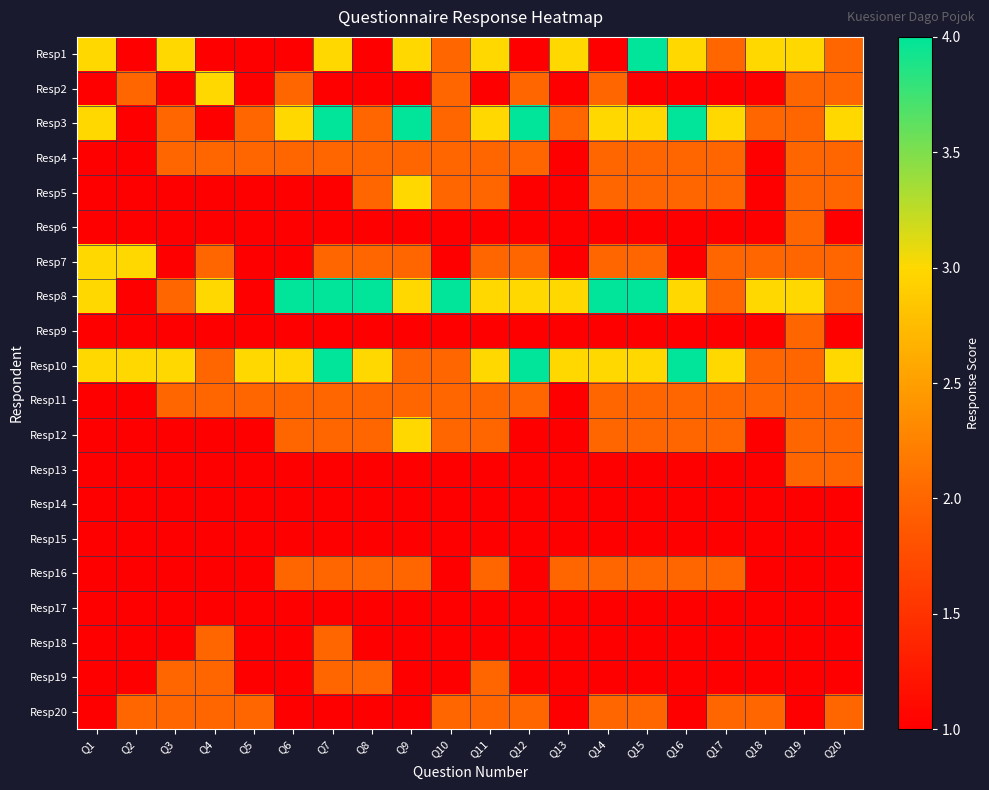

Which label corresponds to the smallest value in the chart?

Q2